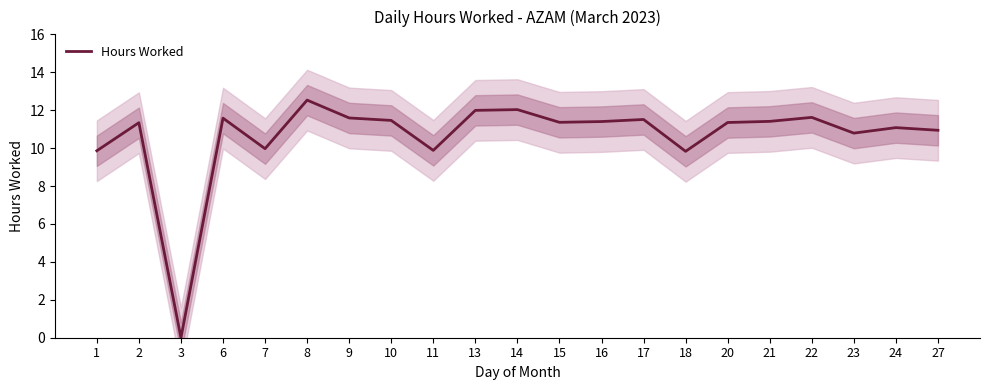

Reading right to left, extract all data points from this chart.

27=10.9	24=11.1	23=10.8	22=11.6	21=11.4	20=11.3	18=9.8	17=11.5	16=11.4	15=11.4	14=12.0	13=12.0	11=9.9	10=11.5	9=11.6	8=12.5	7=10.0	6=11.6	3=0.0	2=11.3	1=9.9